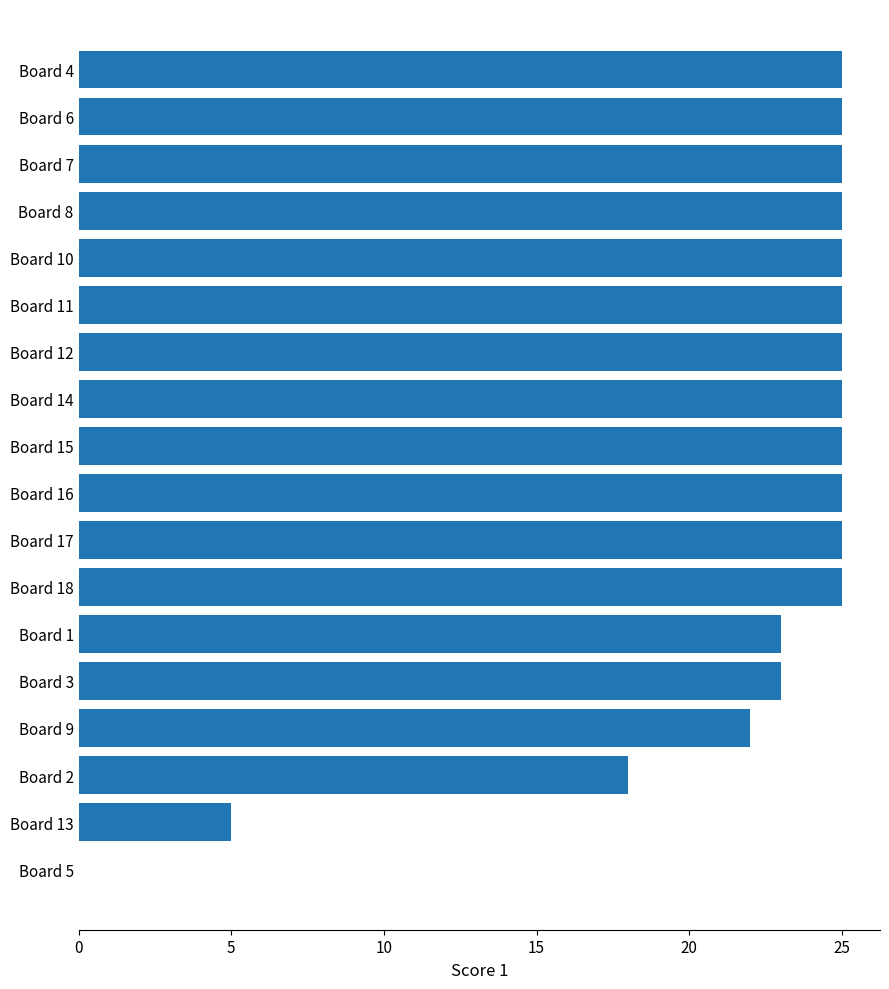

At which label is the value closest to 12?

Board 2